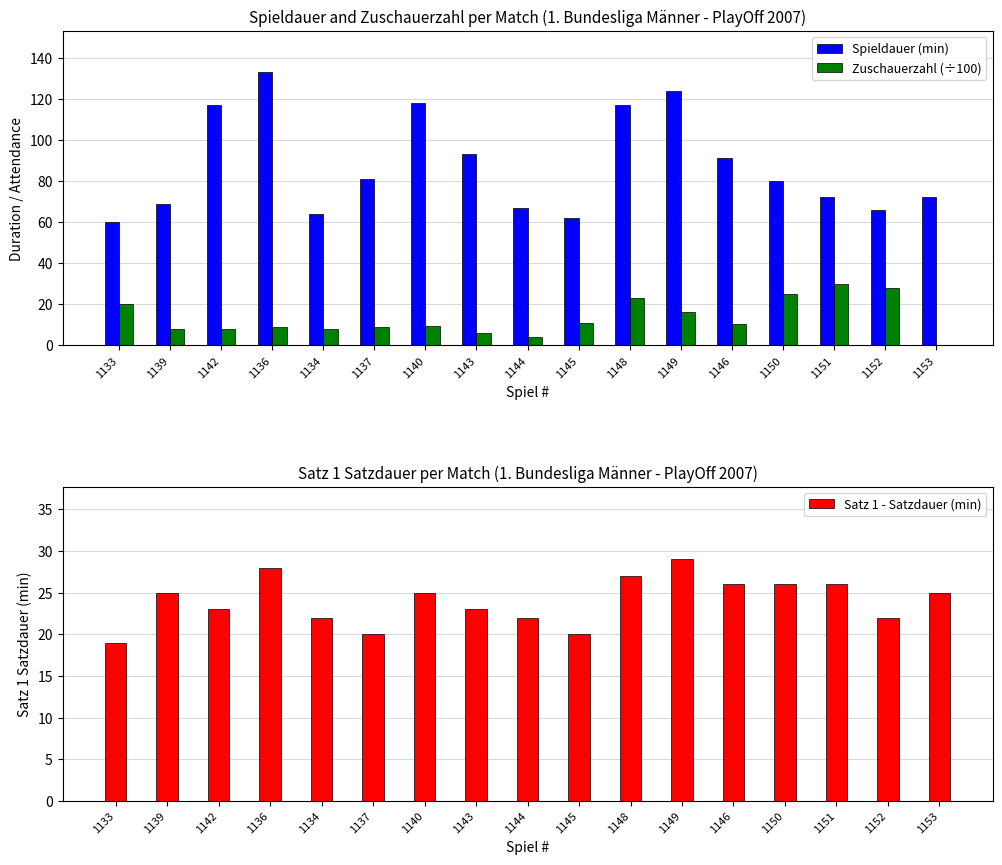

What is the approximate value of Spieldauer (min) at 1142?

117.0